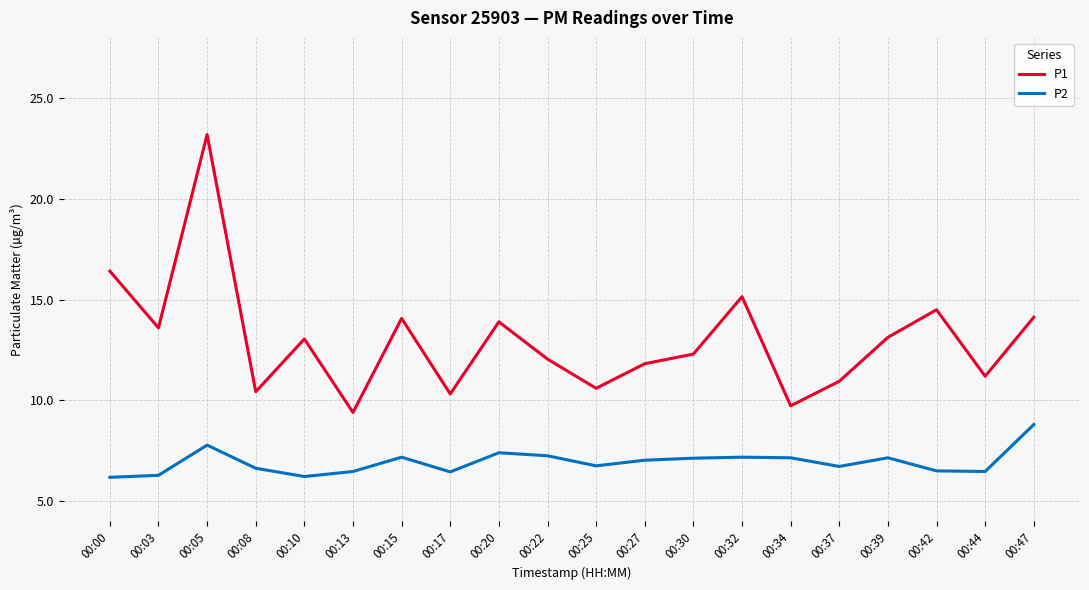

True or false: P1 and P2 intersect in this chart.

False